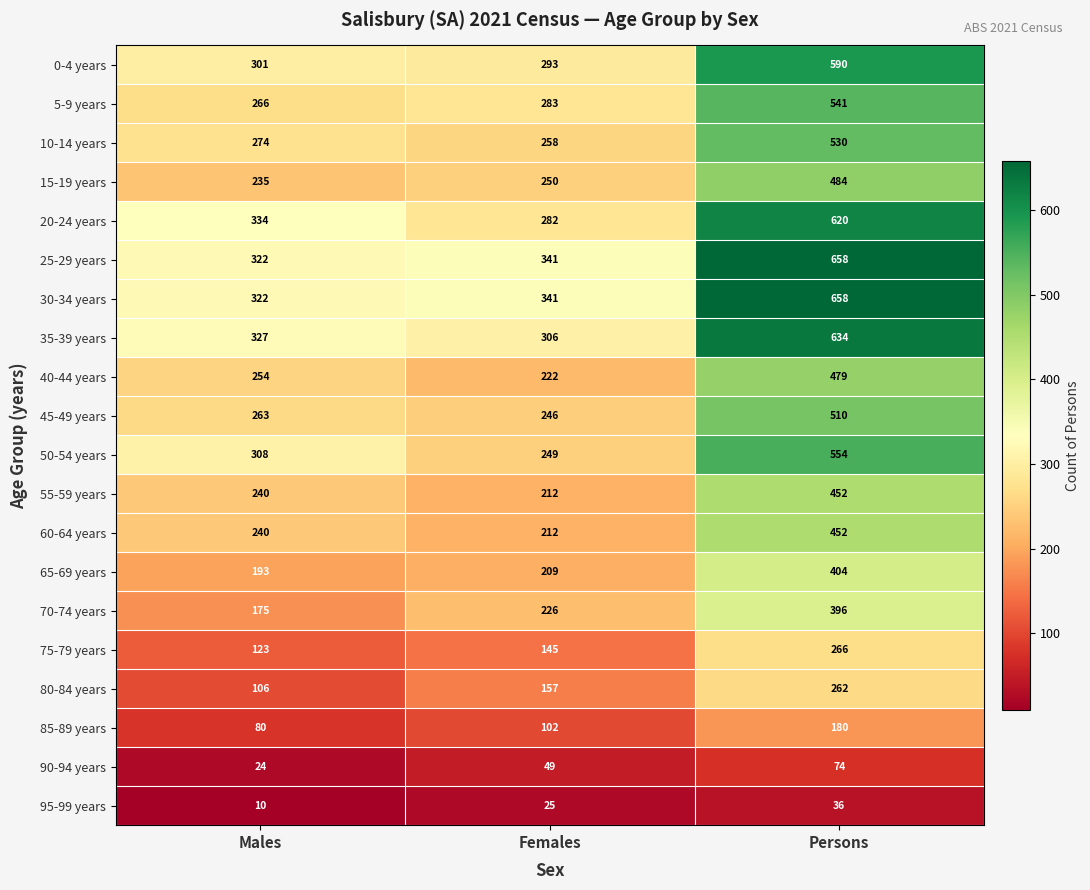

What is the lowest value of the 35-39 years series?

306